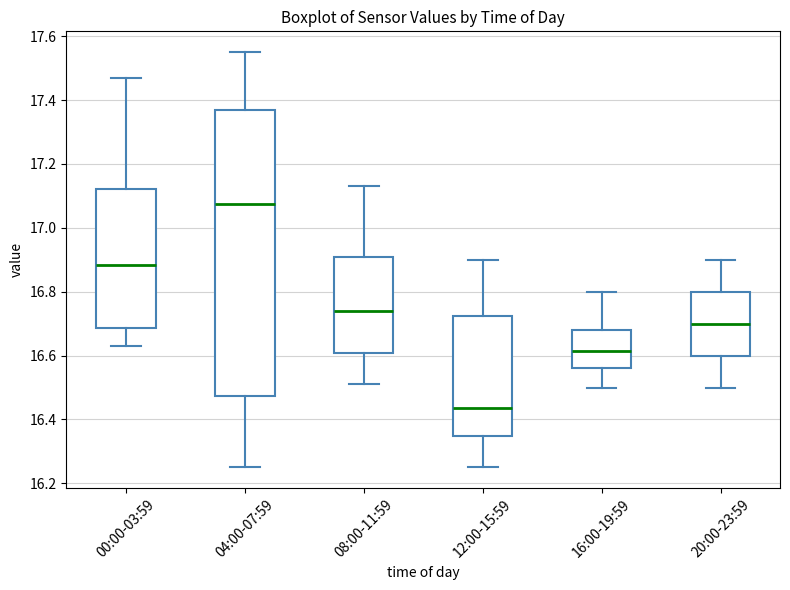

Reading left to right, transcribe this box plot: for each box, give where its median line is, the range the box spans, and where its two whiskers end, as read against the y-axis. The values are not printed on the chart, so give them approximately, as read against the axis.

00:00-03:59: median 16.88, box 16.68 to 17.12, whiskers 16.64 to 17.48
04:00-07:59: median 17.08, box 16.48 to 17.36, whiskers 16.26 to 17.56
08:00-11:59: median 16.74, box 16.60 to 16.90, whiskers 16.52 to 17.14
12:00-15:59: median 16.44, box 16.34 to 16.72, whiskers 16.26 to 16.90
16:00-19:59: median 16.62, box 16.56 to 16.68, whiskers 16.50 to 16.80
20:00-23:59: median 16.70, box 16.60 to 16.80, whiskers 16.50 to 16.90